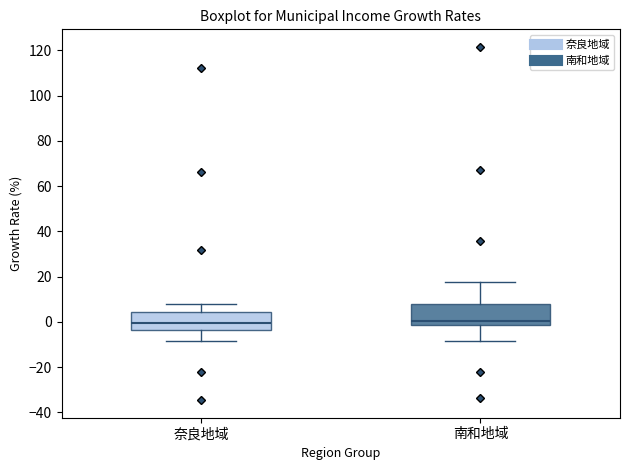

Where does the median line of the box for 奈良地域 sit on the y-axis? The values are not printed on the chart, so give them approximately, as read against the axis.

0